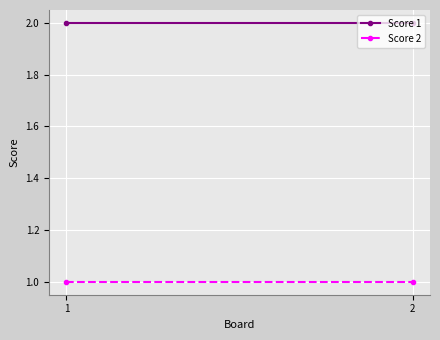

Between 2 and 1, which is larger?

2